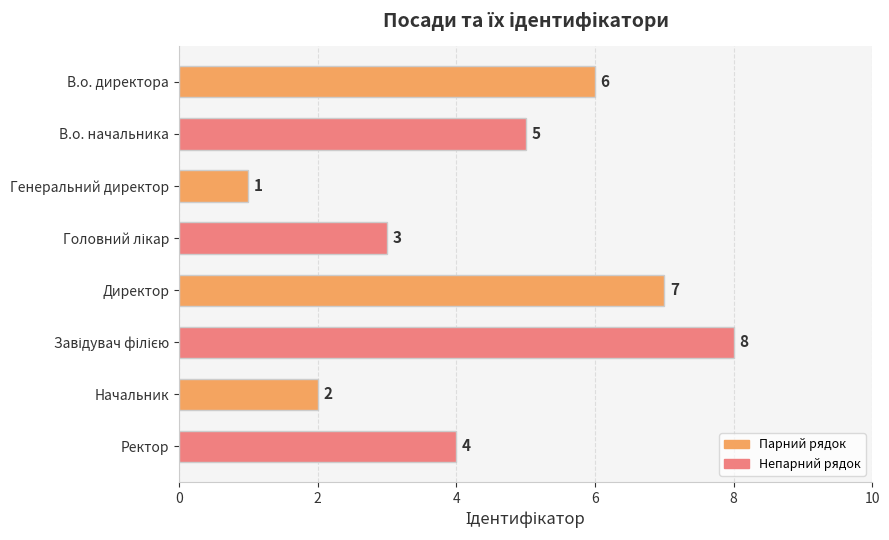

The value at В.о. начальника is 5. True or false?

True